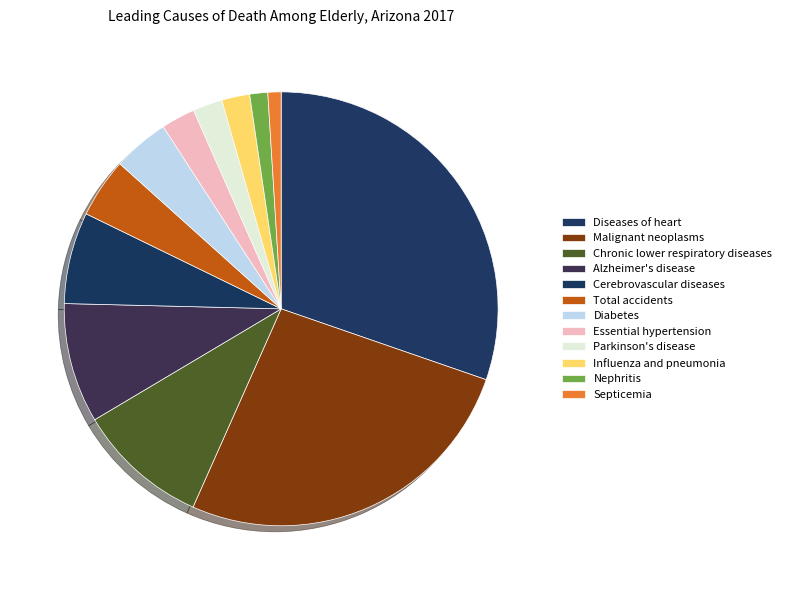

Does Malignant neoplasms represent more than half of the total?

No